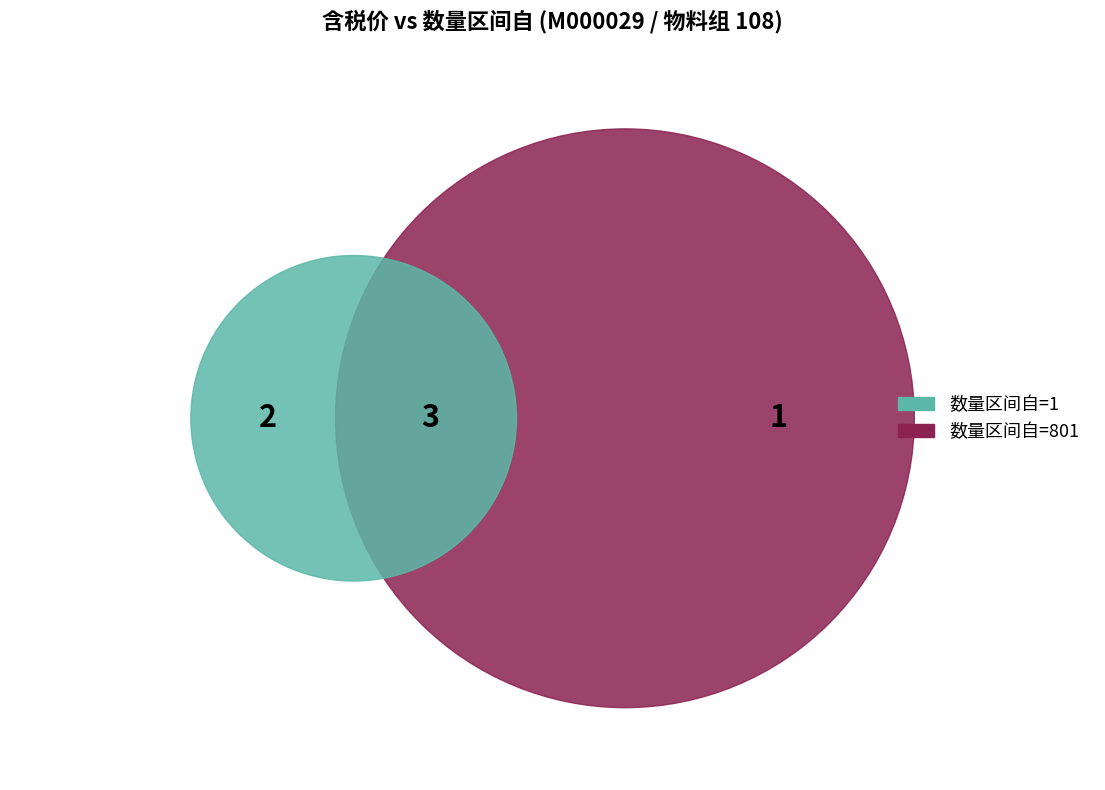

Is there any slice that represents more than half of the pie?

No